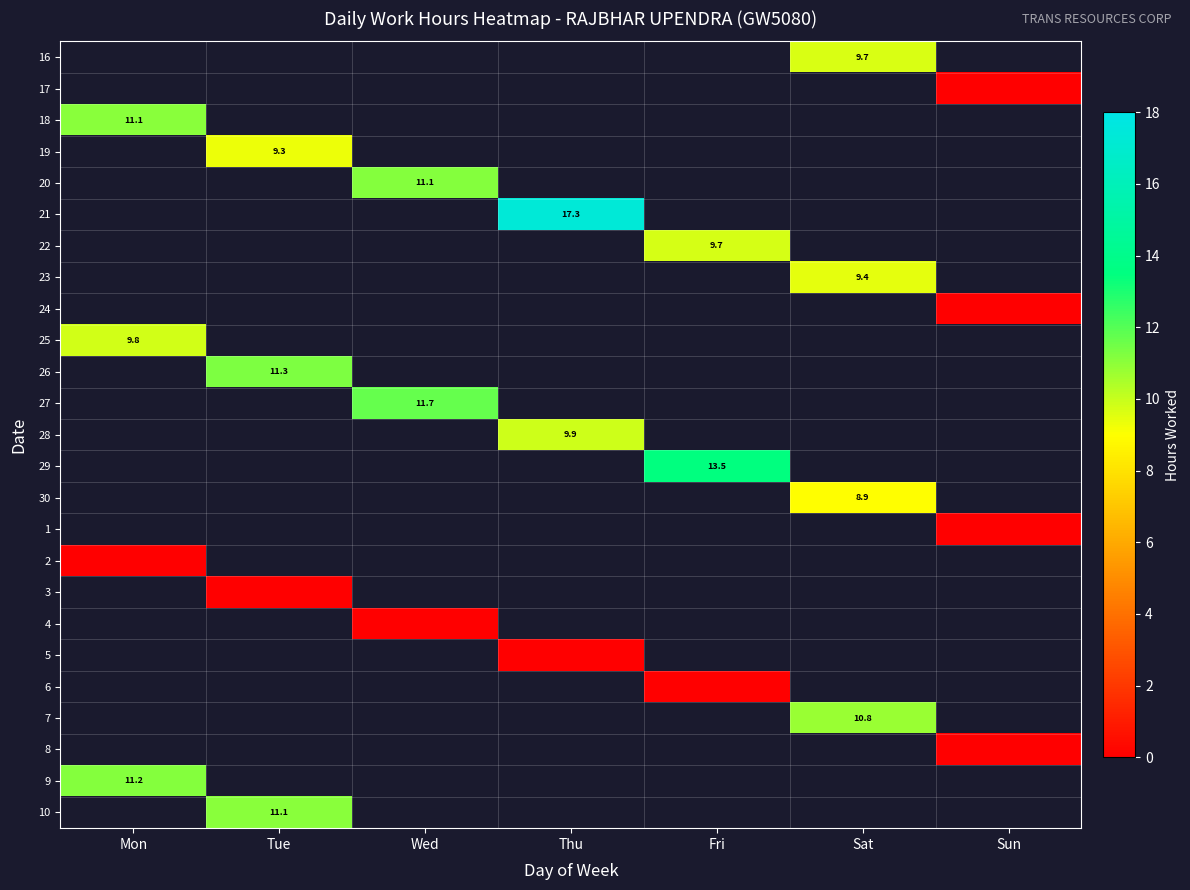

Is it true that 2 equals 0.0 at Mon?

True